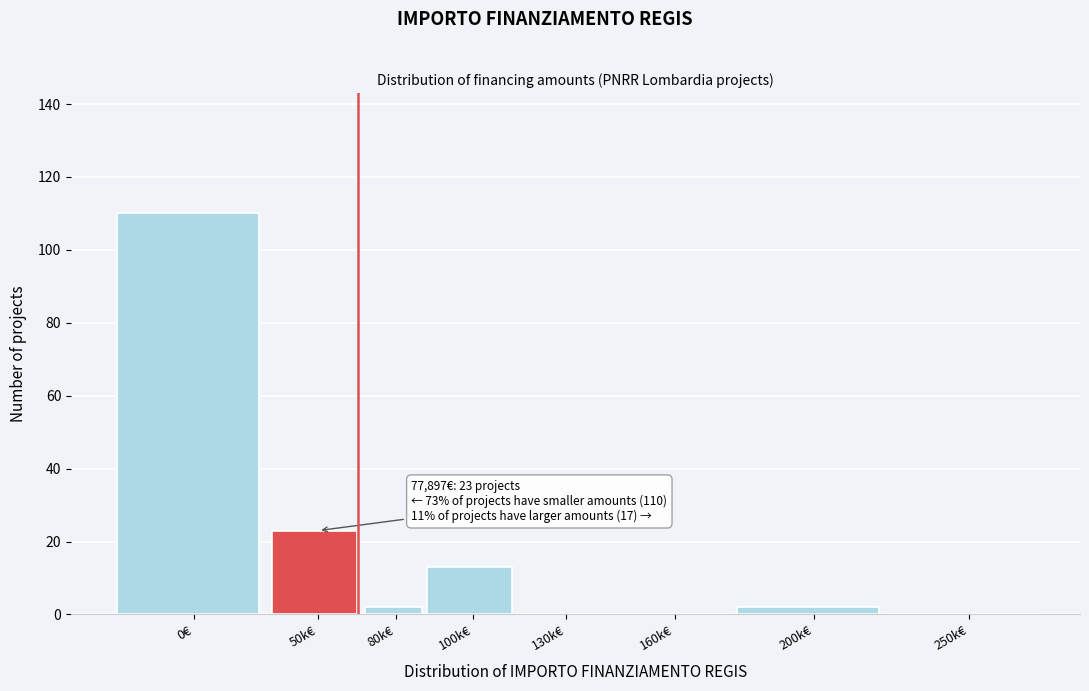

Reading left to right, what are all the values shown in this chart?

0€=110	50k€=23	80k€=2	100k€=13	130k€=0	160k€=0	200k€=2	250k€=0